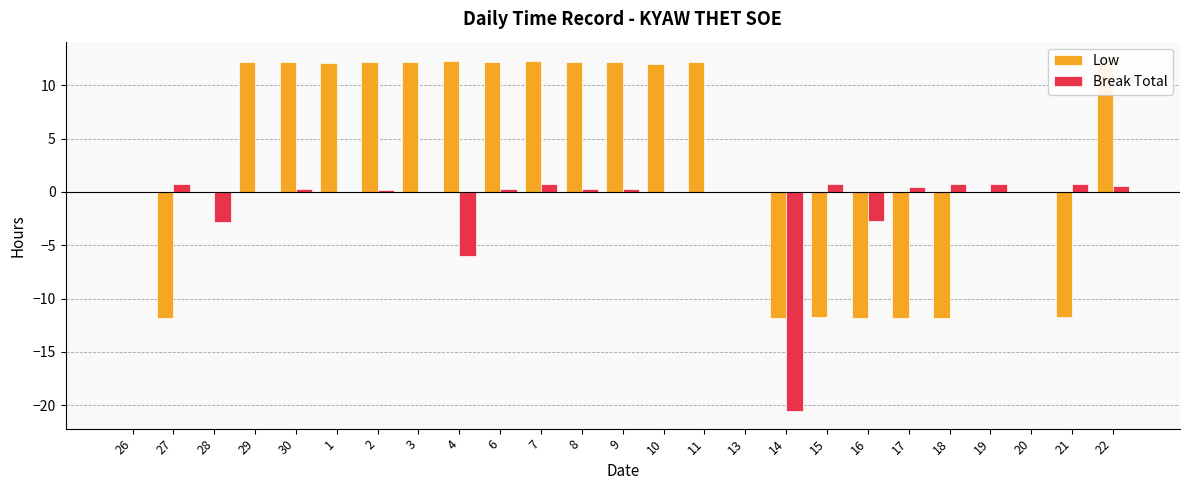

What is the sum of the Break Total values at 28 and 27?

-2.2